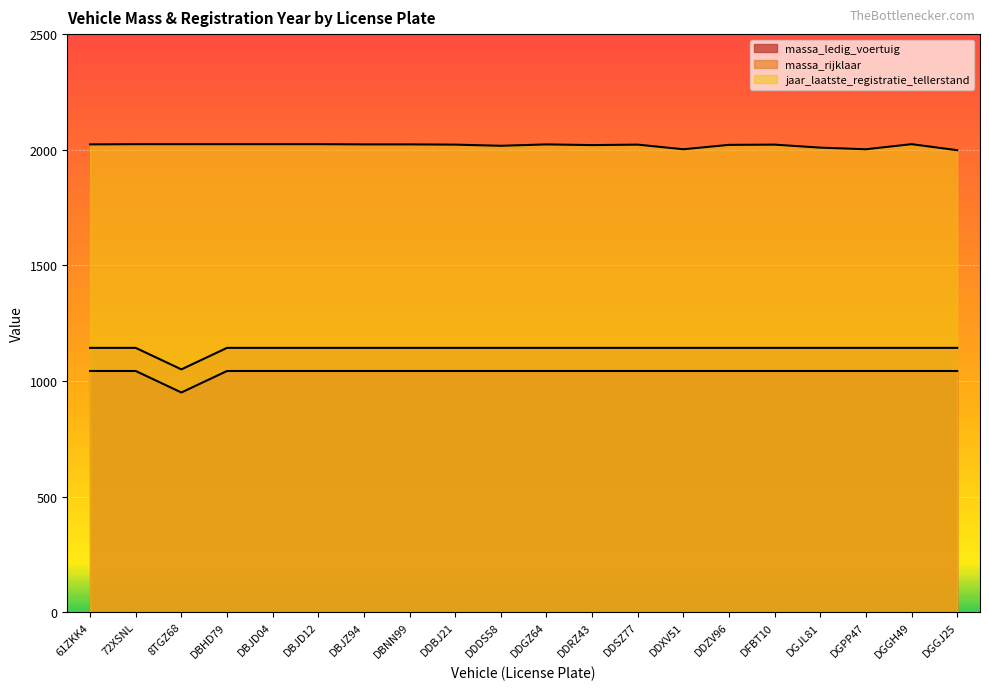

True or false: massa_rijklaar and jaar_laatste_registratie_tellerstand cross at least once.

False